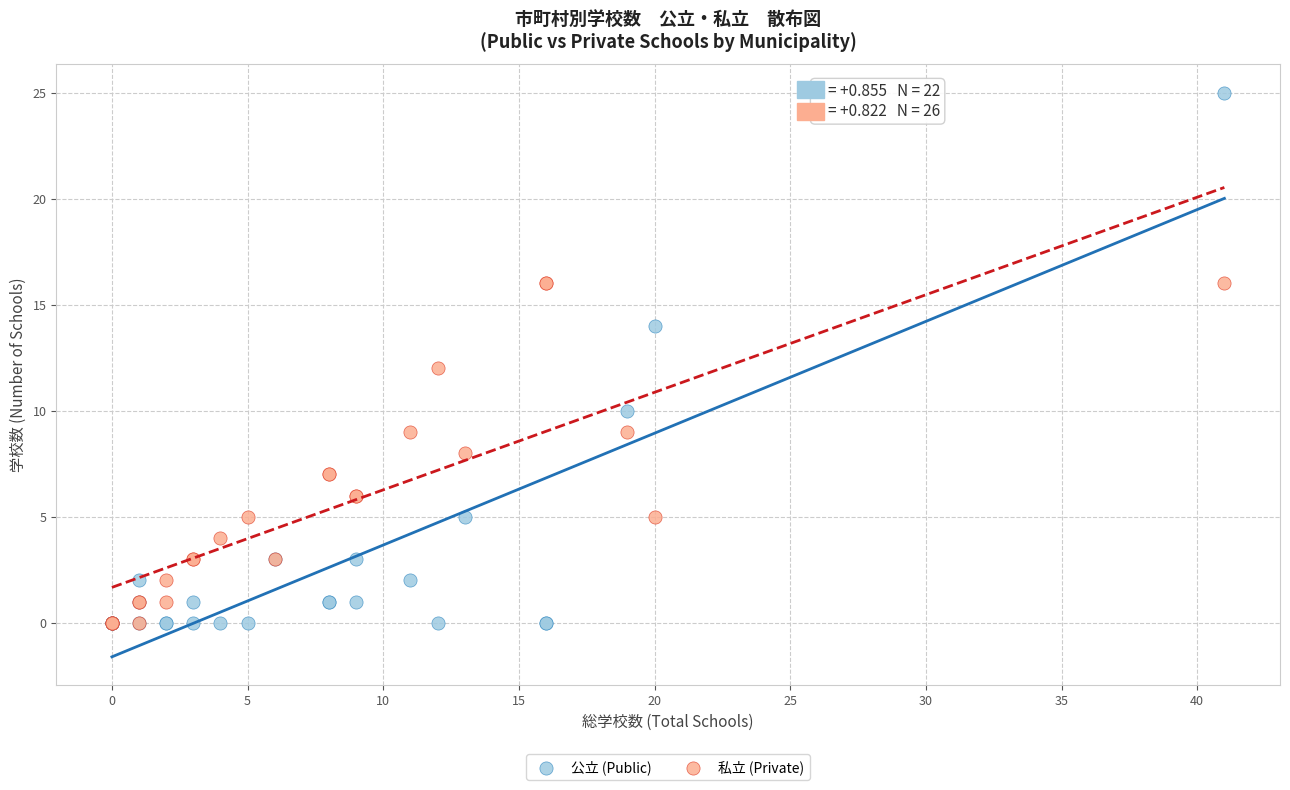

Which series contains the highest Y value?

公立 (Public)